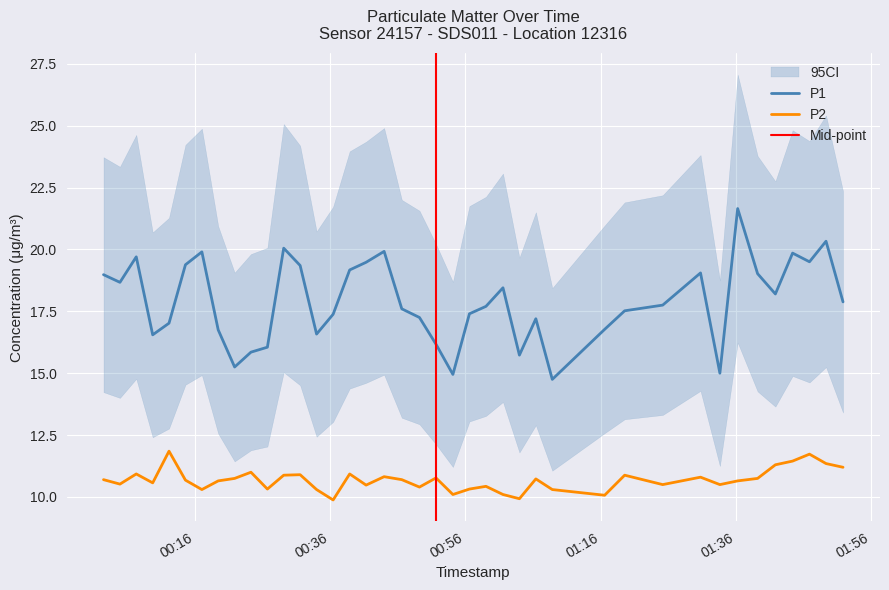

True or false: P2 and P1 intersect in this chart.

False